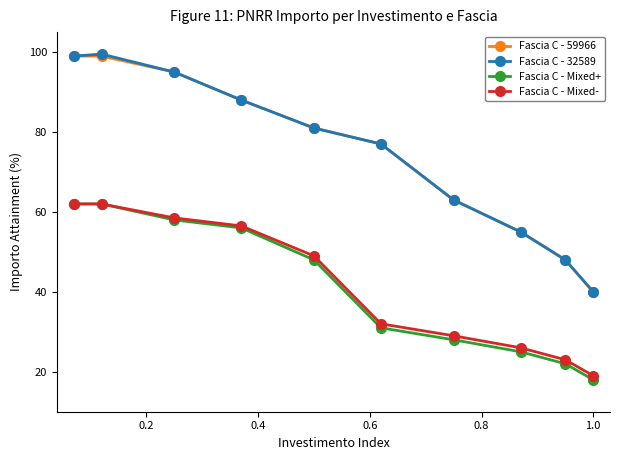

True or false: Fascia C - Mixed+ and Fascia C - 59966 cross at least once.

False